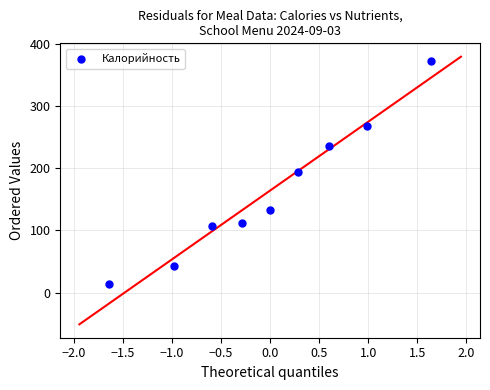

What is the range of X values (max minus min)?

3.3